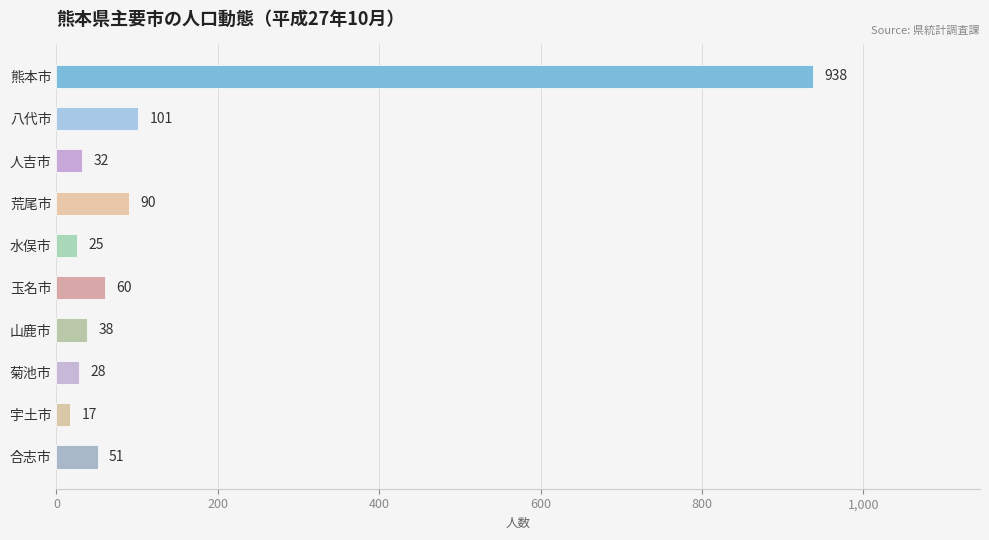

Reading top to bottom, transcribe all the data shown in this chart.

938	101	32	90	25	60	38	28	17	51